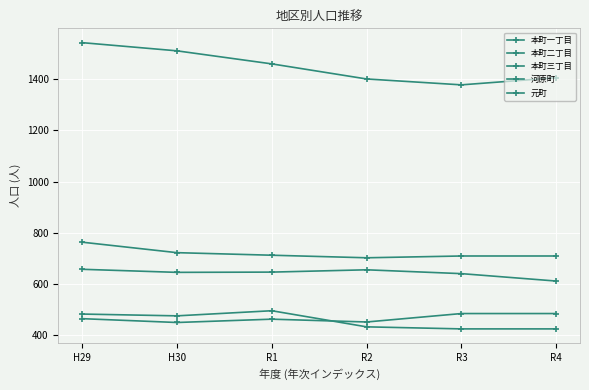

The 本町二丁目 series shows 1320 at H29. True or false?

False